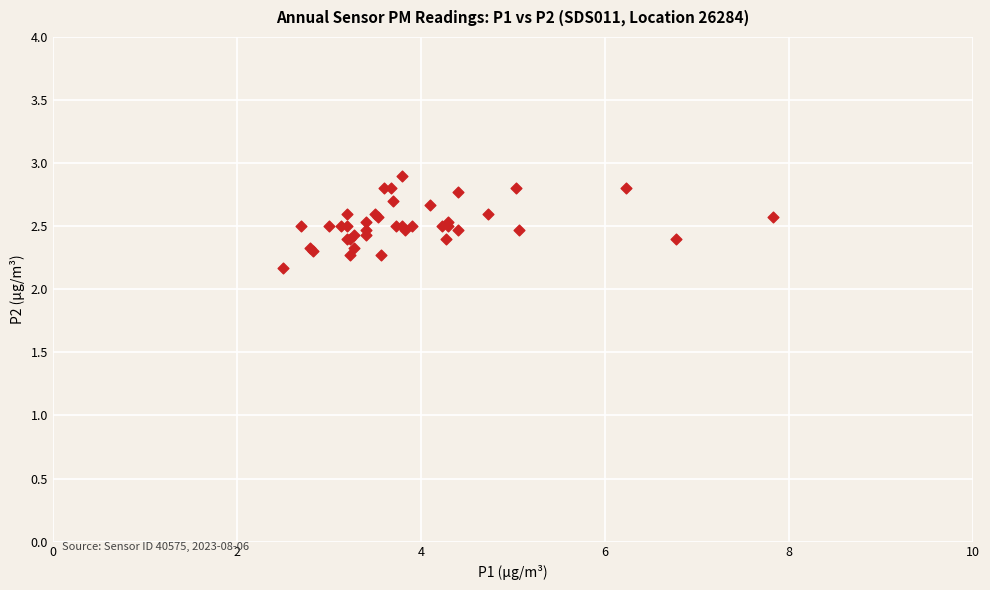

What Y value in the scatter plot is closest to 2?

2.2